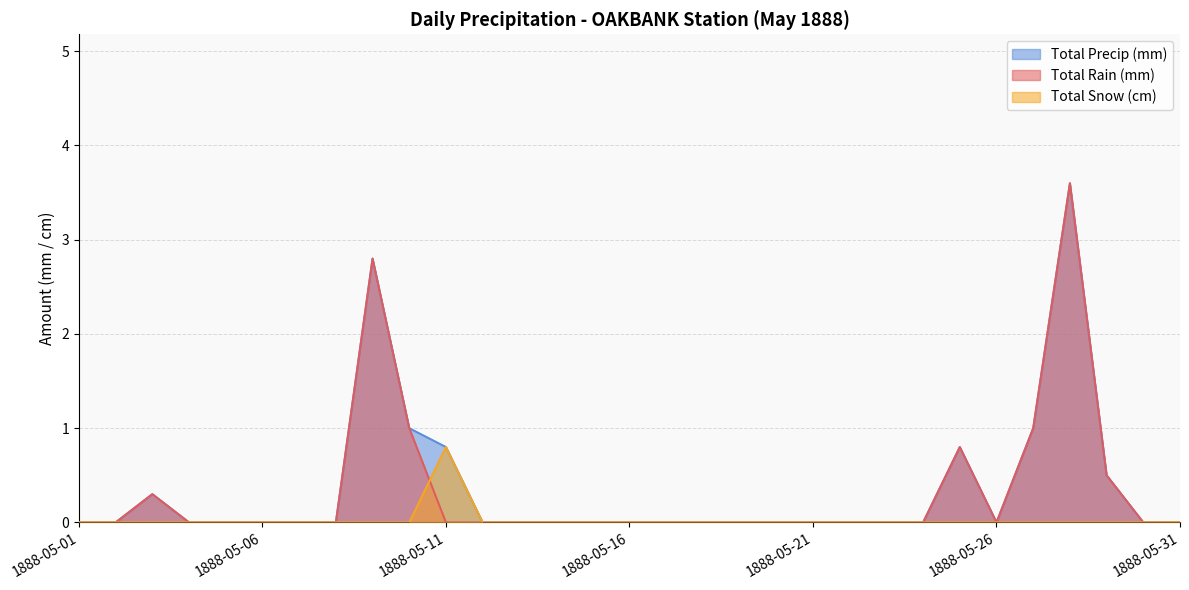

True or false: Total Precip (mm) and Total Snow (cm) cross at least once.

False